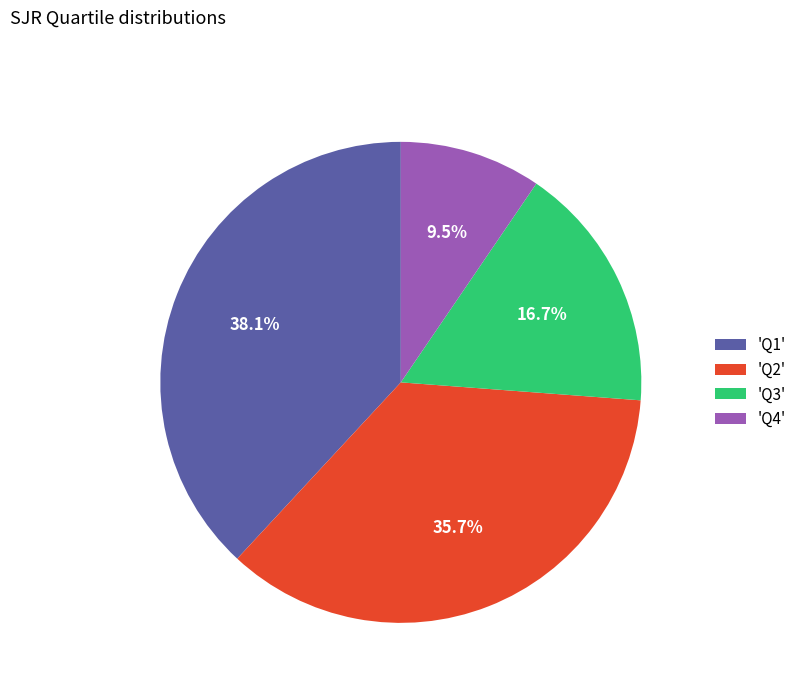

Do 'Q2' and 'Q3' together represent more than half of the pie?

Yes